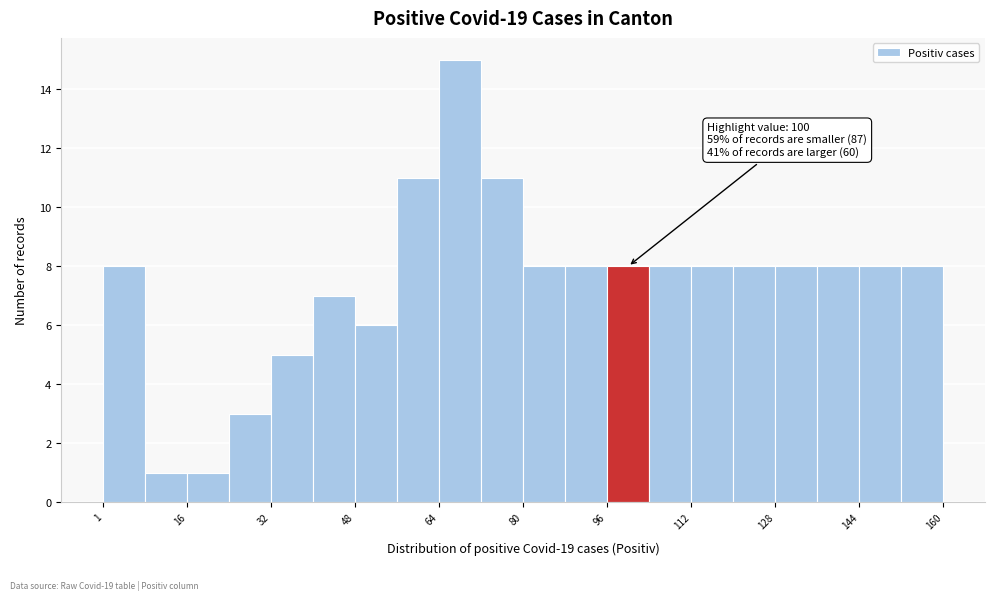

Read against the x-axis, roughly where is the centre of the tallest bar?

68